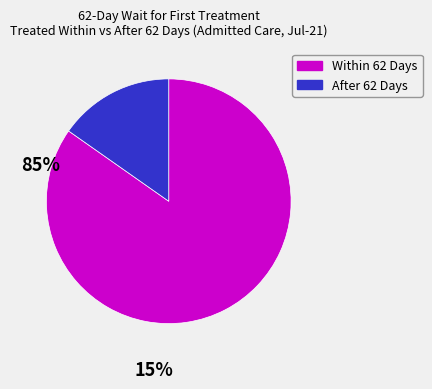

Count the number of slices in the pie.

2